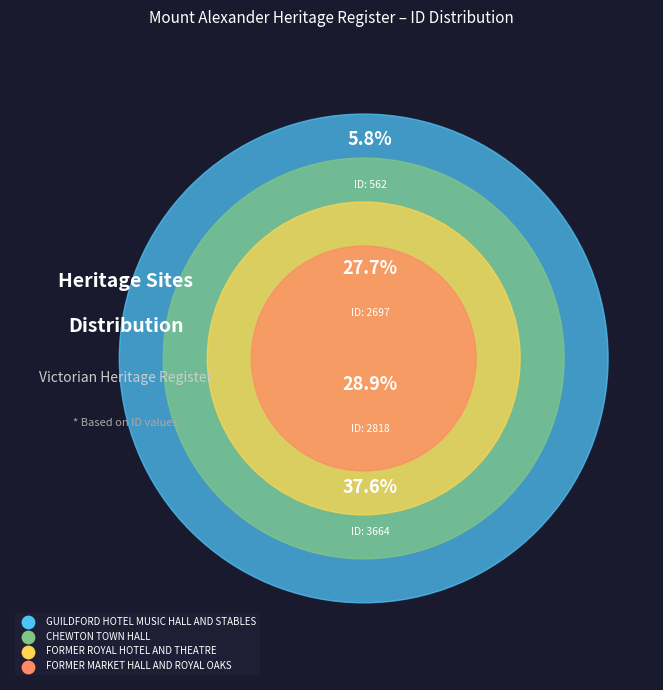

What is the smallest slice in the pie chart?

GUILDFORD HOTEL MUSIC HALL AND STABLES